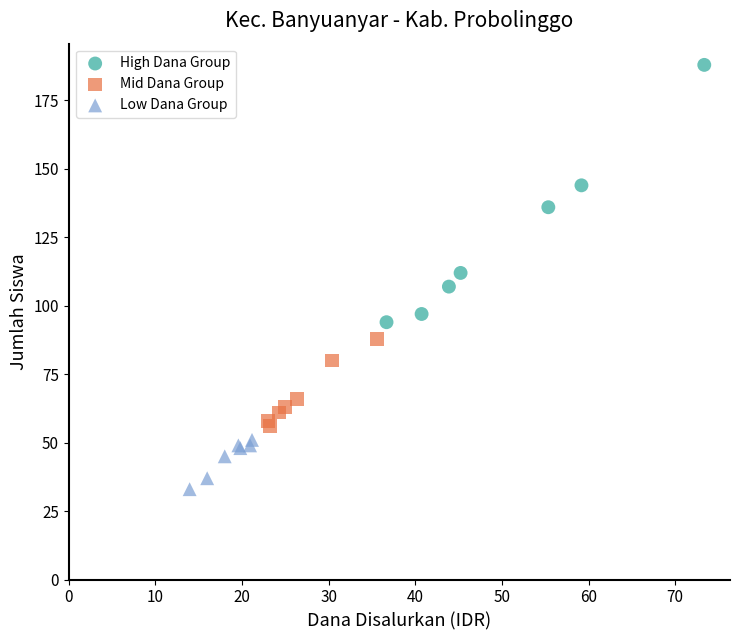

Which series has the largest Y range (max minus min)?

High Dana Group